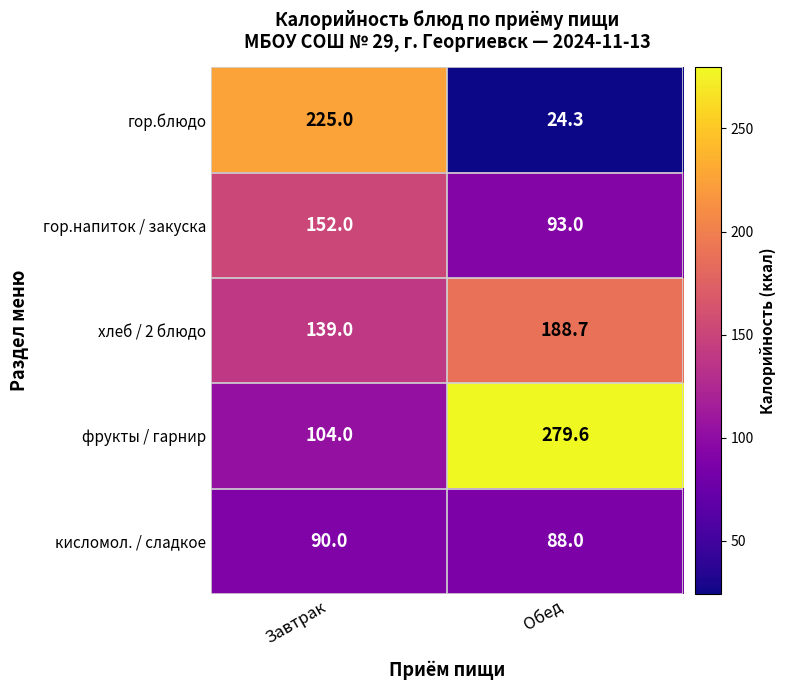

Where is хлеб / 2 блюдо nearest to the value 163?

Завтрак